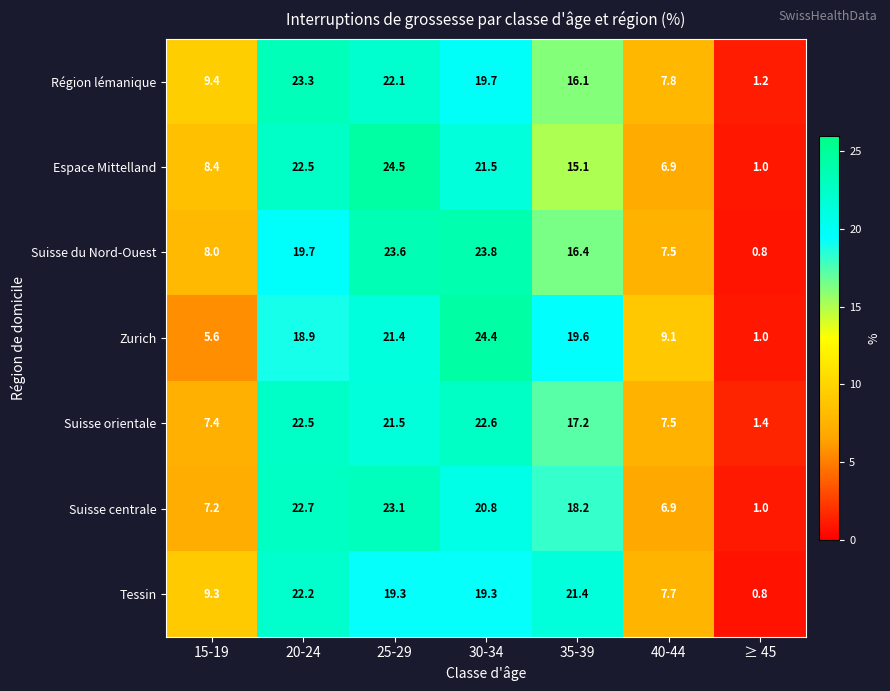

Which series has the largest total across all categories?

Suisse orientale